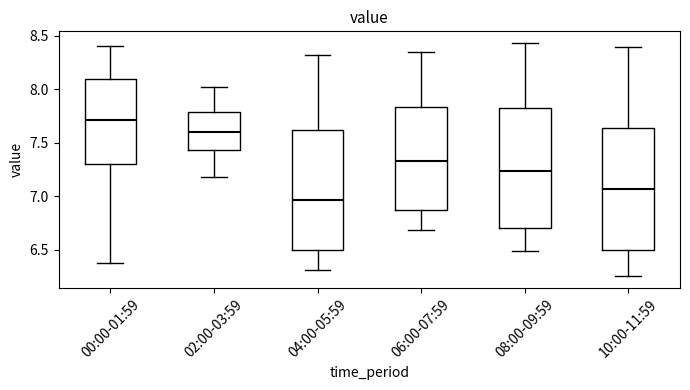

Reading left to right, read every box against the y-axis: the position of its median line, the range the box covers, and the ends of its whiskers. The values are not printed on the chart, so give them approximately, as read against the axis.

00:00-01:59: median 7.70, box 7.30 to 8.10, whiskers 6.40 to 8.40
02:00-03:59: median 7.60, box 7.45 to 7.80, whiskers 7.20 to 8.00
04:00-05:59: median 6.95, box 6.50 to 7.60, whiskers 6.30 to 8.30
06:00-07:59: median 7.35, box 6.85 to 7.85, whiskers 6.70 to 8.35
08:00-09:59: median 7.25, box 6.70 to 7.80, whiskers 6.50 to 8.45
10:00-11:59: median 7.05, box 6.50 to 7.65, whiskers 6.25 to 8.40